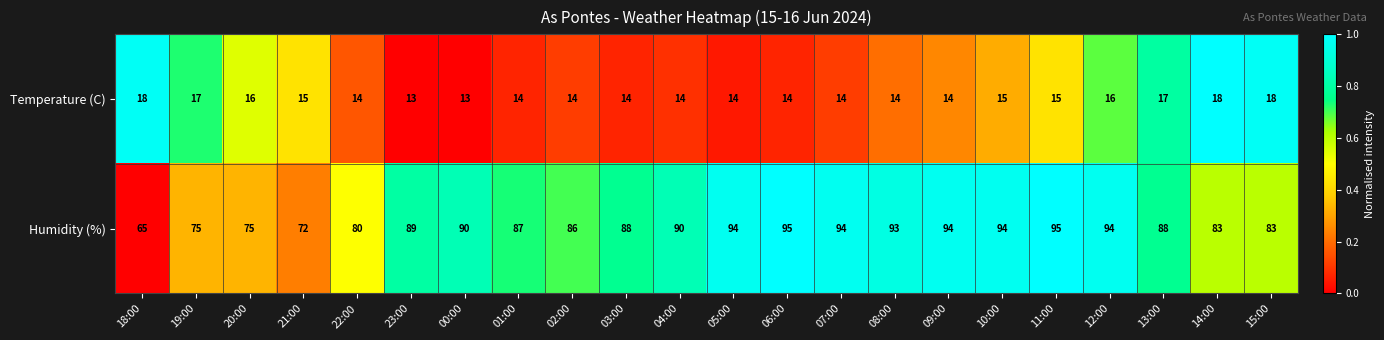

The value of Temperature (C) at 06:00 is 8. True or false?

False